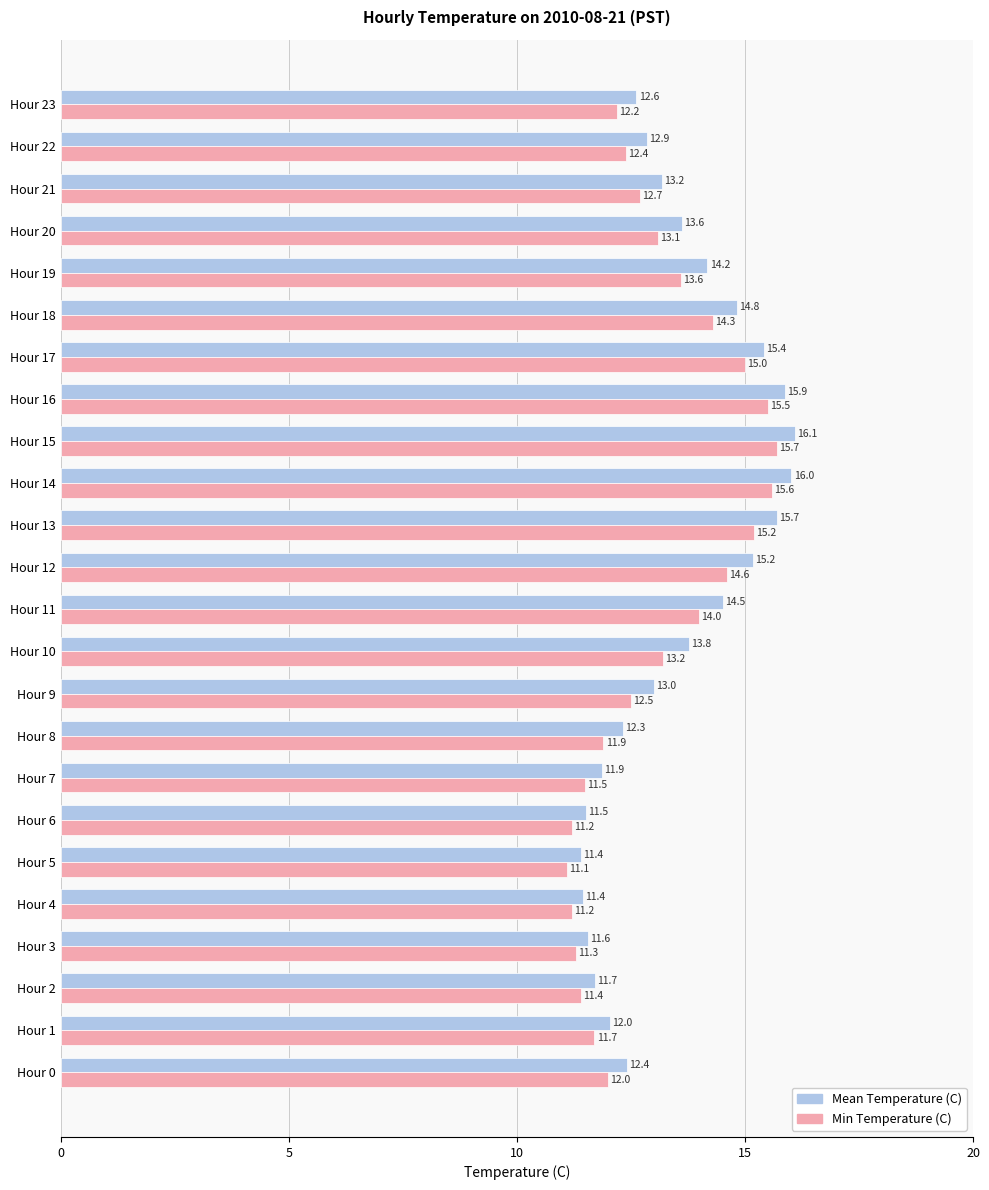

What is the difference between the highest and lowest values at Hour 23?

0.4